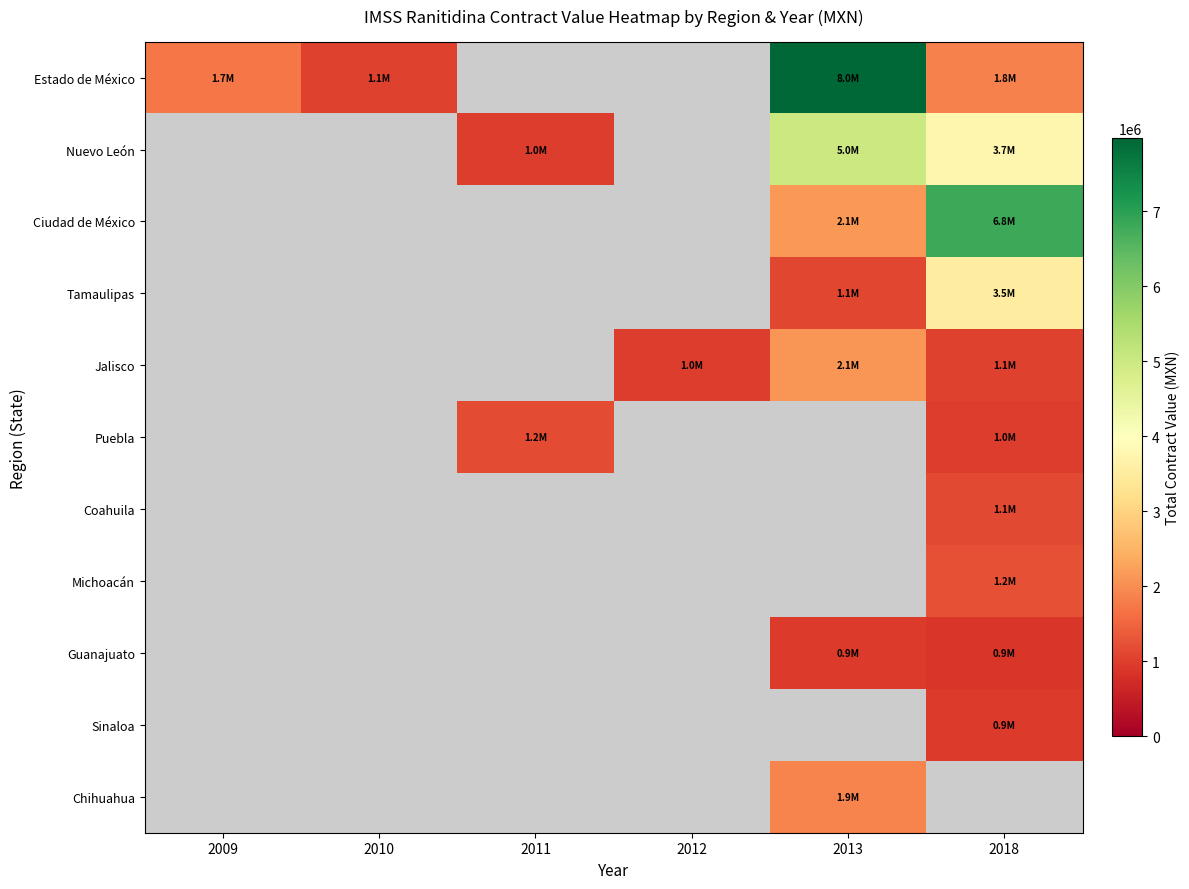

How many positive values does the Chihuahua series have?

1